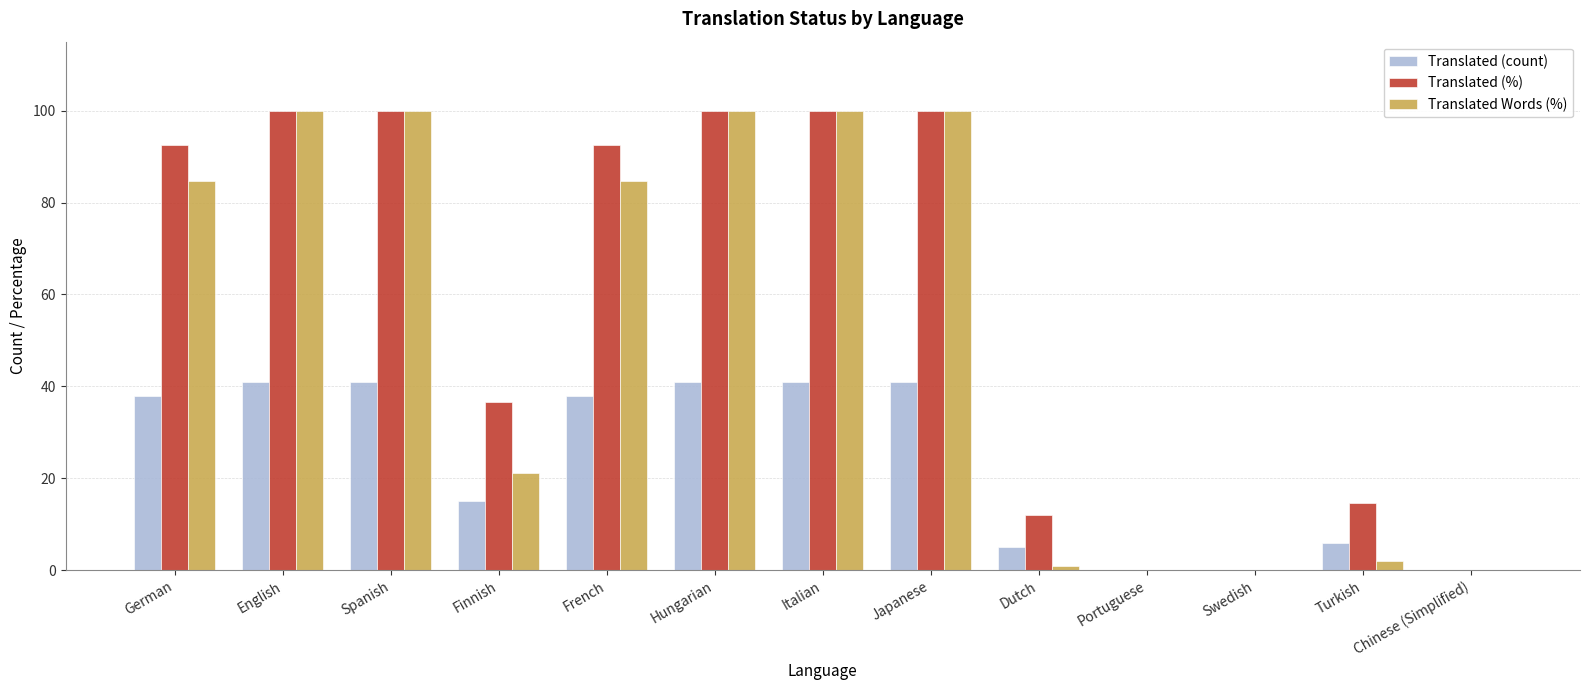

Is the value of Translated (count) at French greater than the value of Translated Words (%) at English?

No